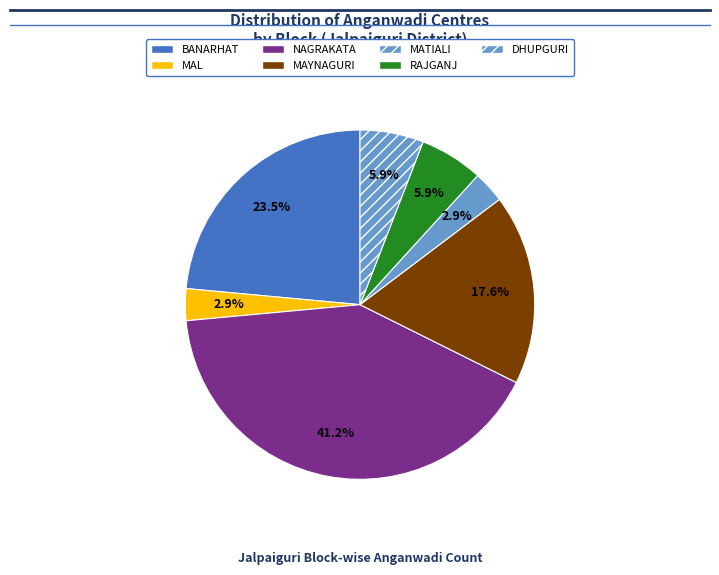

How much of the chart is everything except RAJGANJ?

94.1%